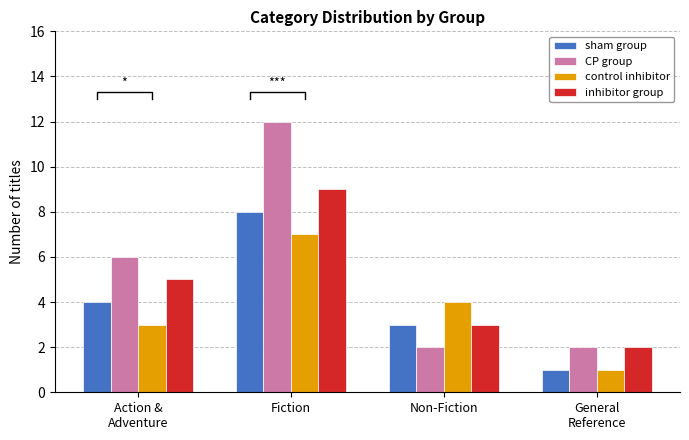

Is it true that control inhibitor equals 1 at General
Reference?

True